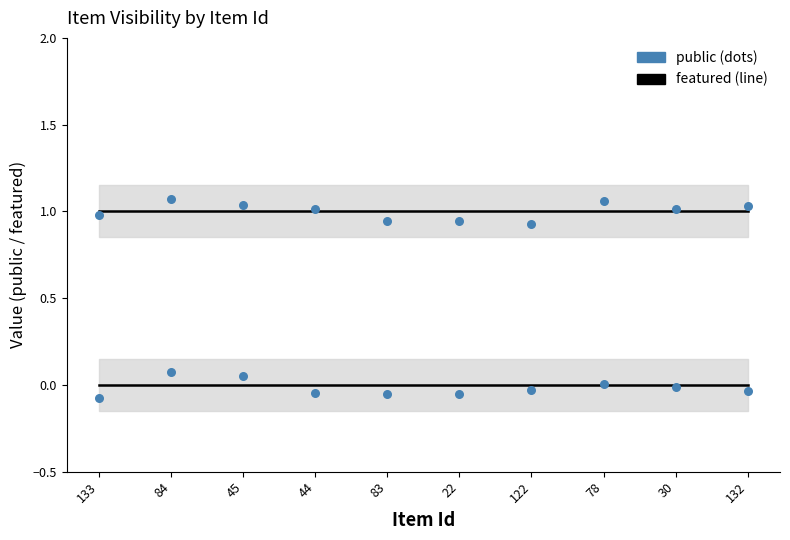

At how many categories does at least one series exceed 0?

10